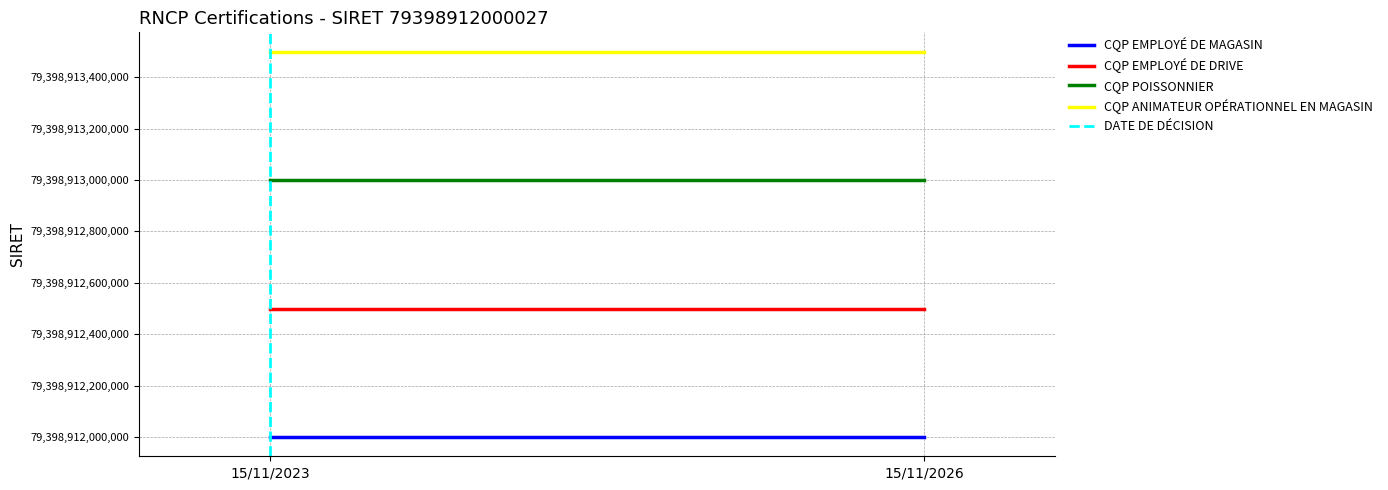

Rank the series at 15/11/2026 from highest to lowest value.

CQP ANIMATEUR OPÉRATIONNEL EN MAGASIN, CQP POISSONNIER, CQP EMPLOYÉ DE DRIVE, CQP EMPLOYÉ DE MAGASIN, DATE DE DÉCISION